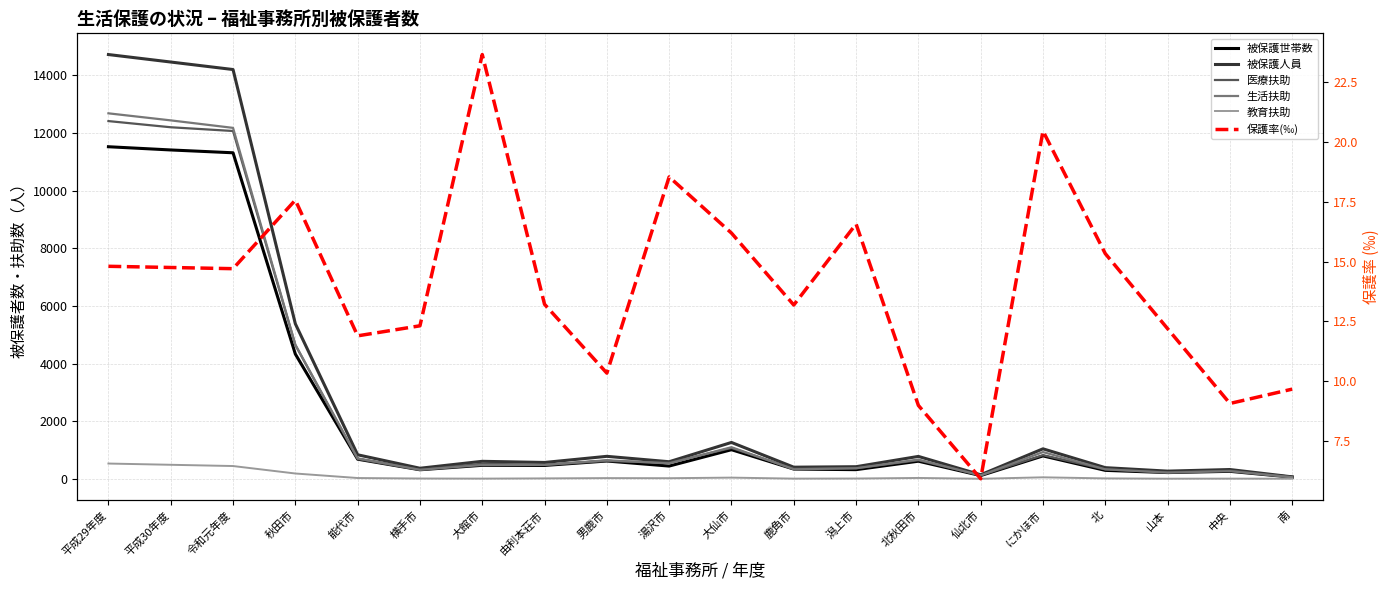

True or false: 被保護世帯数 has more than 2 interior local peaks.

True